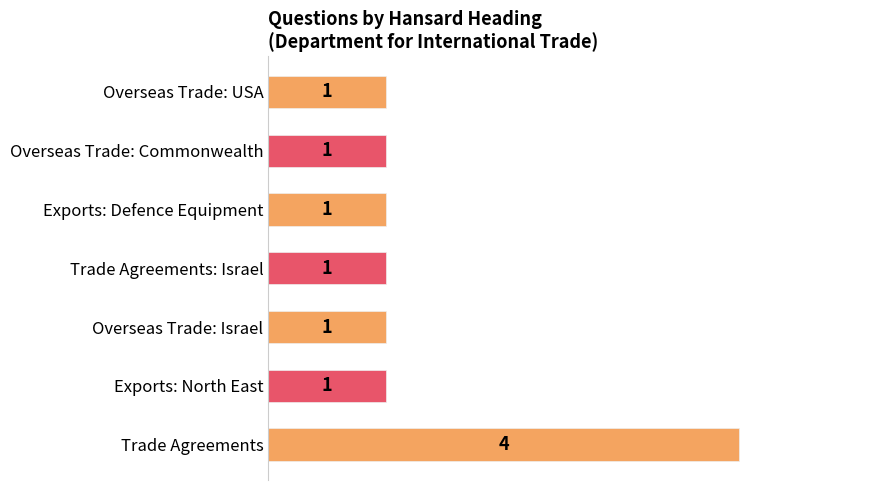

How many values are between 1 and 2?

6